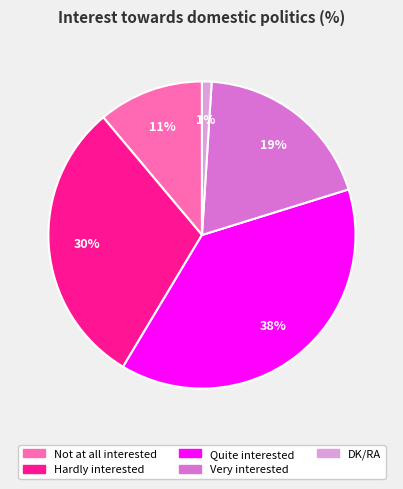

To the nearest percent, what is the difference between the Quite interested and Not at all interested slice percentages?

27%